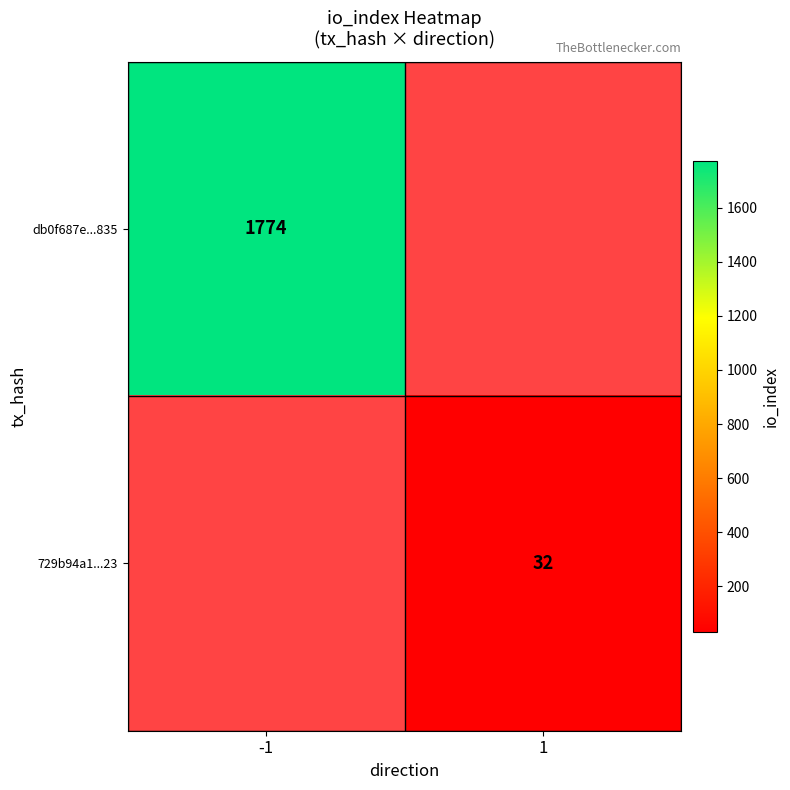

The 729b94a1...23 series shows 32 at 1. True or false?

True